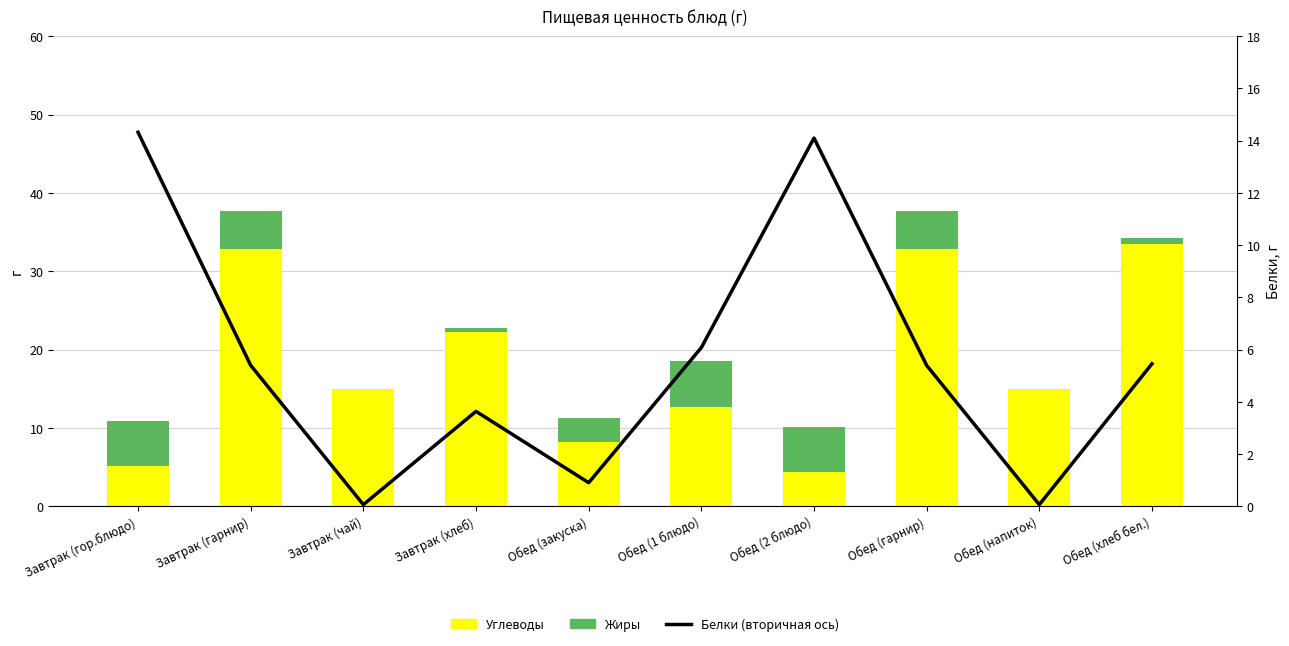

Is it true that Белки (вторичная ось) equals 0.1 at Обед (напиток)?

False